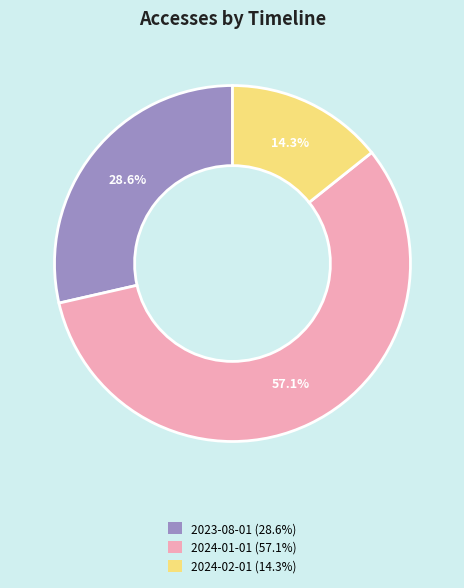

Which has a higher value, 2024-01-01 or 2023-08-01?

2024-01-01